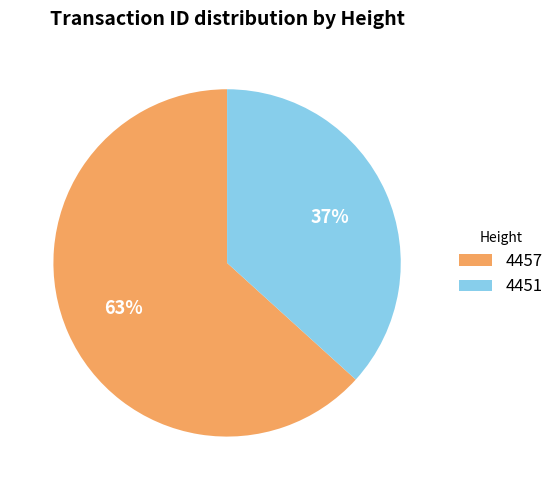

What percentage is the 4451 slice, to the nearest percent?

37%